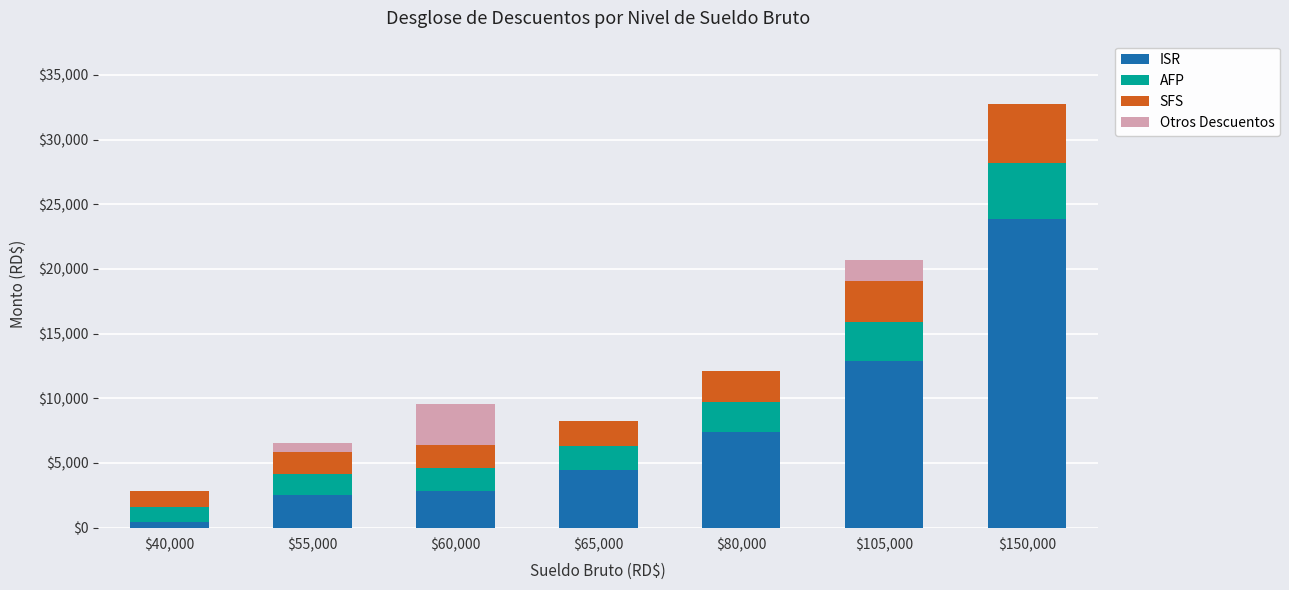

At which label is ISR closest to 12154?

$105,000